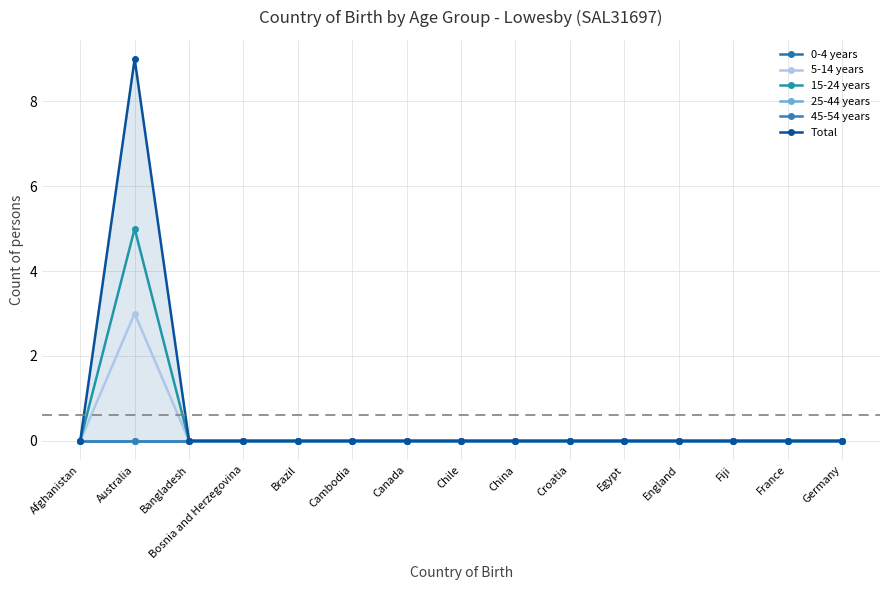

At how many categories does at least one series exceed 6?

1